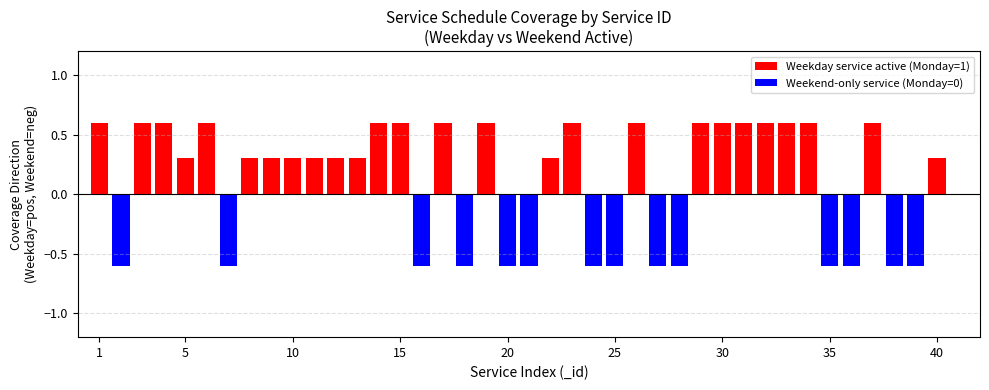

Count the number of data series in this chart.

2